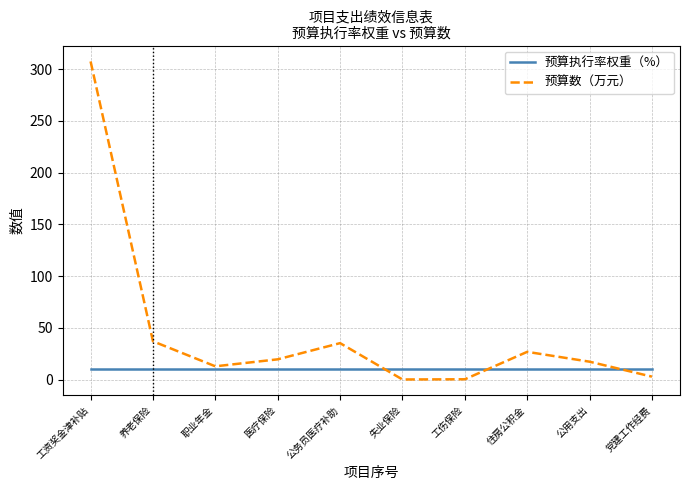

What is the spread (max minus min) of values at 工资奖金津补贴?

297.4